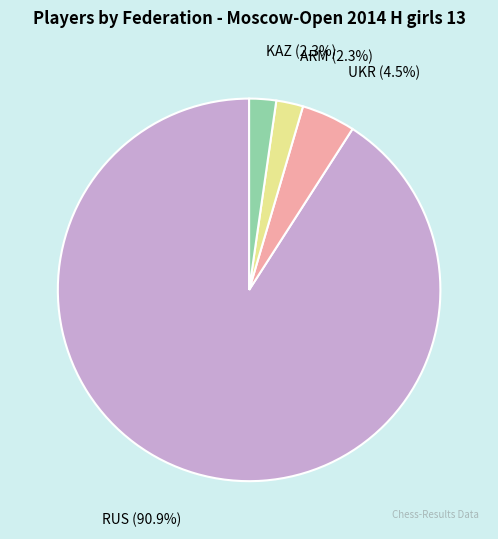

Which has a higher value, UKR (4.5%) or RUS (90.9%)?

RUS (90.9%)